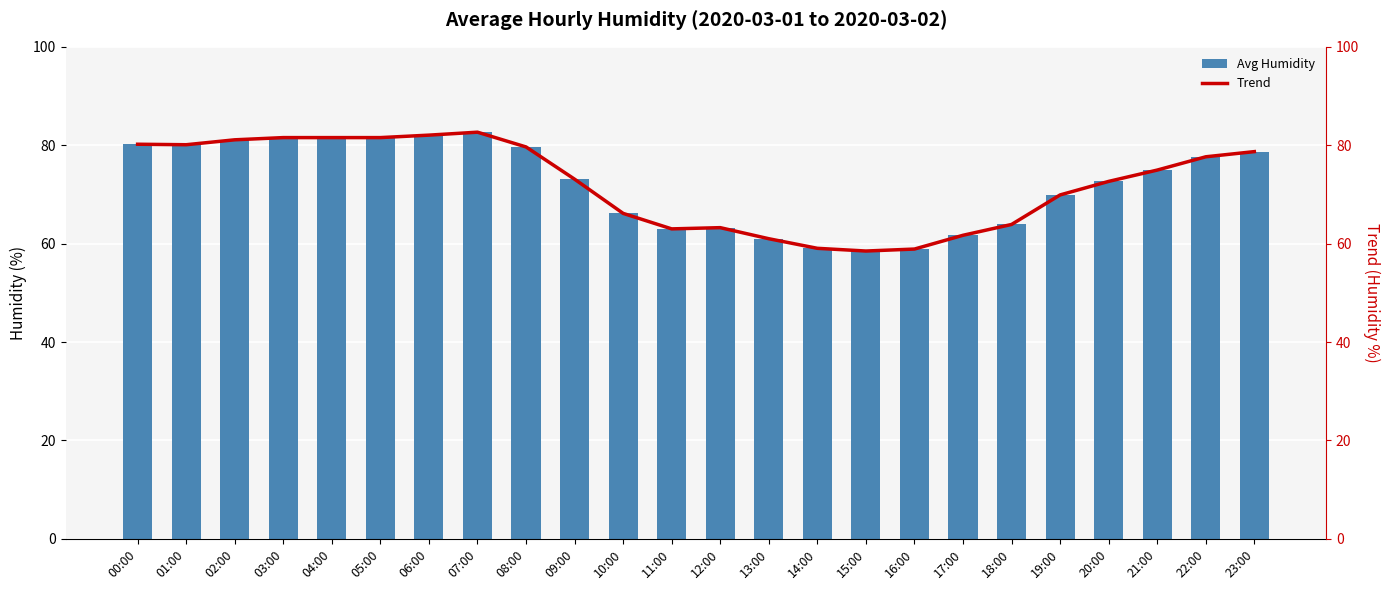

The value of Avg Humidity at 09:00 is 110.1. True or false?

False